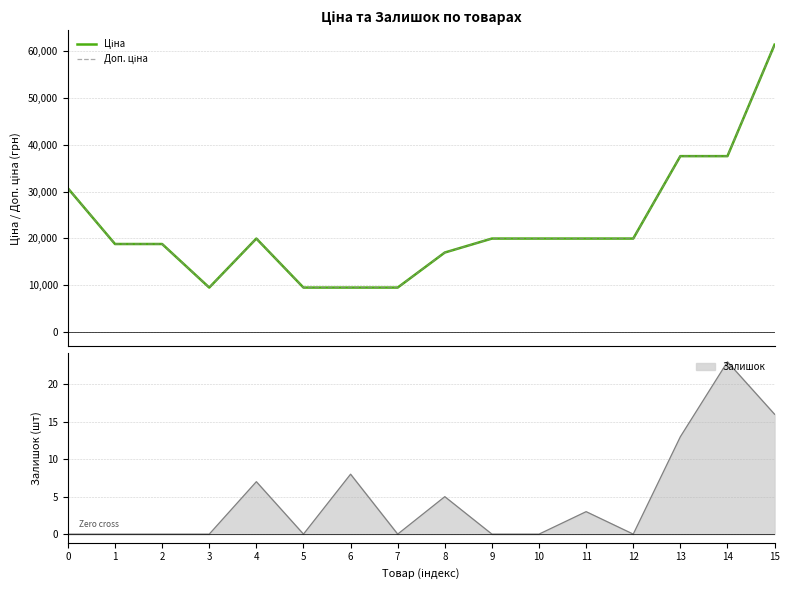

The value of Ціна at 3 is 9480.1. True or false?

True